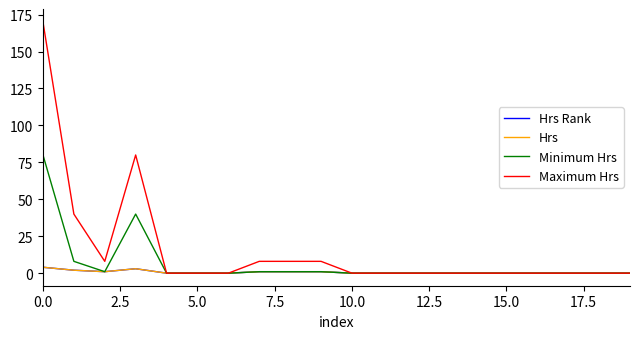

What is the greatest value displayed?

170